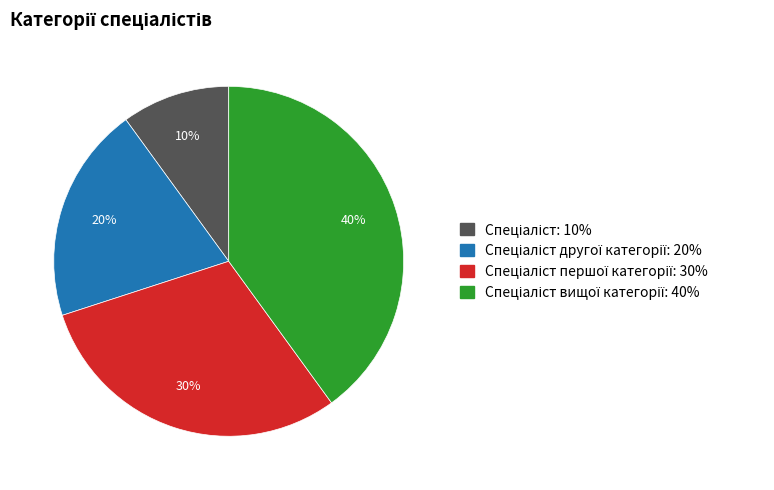

How many slices are in this pie chart?

4